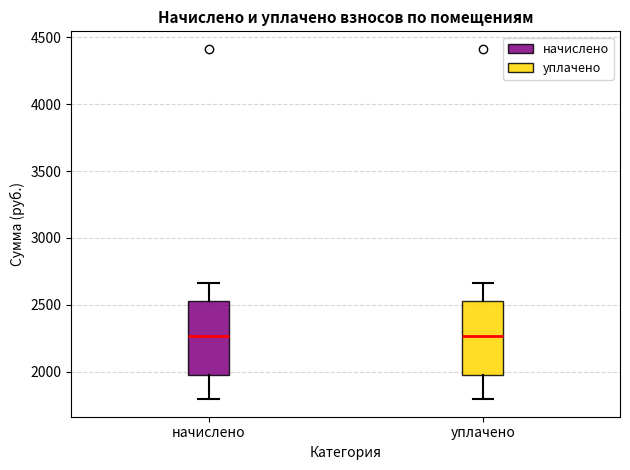

Reading left to right, transcribe this box plot: for each box, give where its median line is, the range the box spans, and where its two whiskers end, as read against the y-axis. The values are not printed on the chart, so give them approximately, as read against the axis.

начислено: median 2250, box 2000 to 2550, whiskers 1800 to 2650
уплачено: median 2250, box 2000 to 2550, whiskers 1800 to 2650